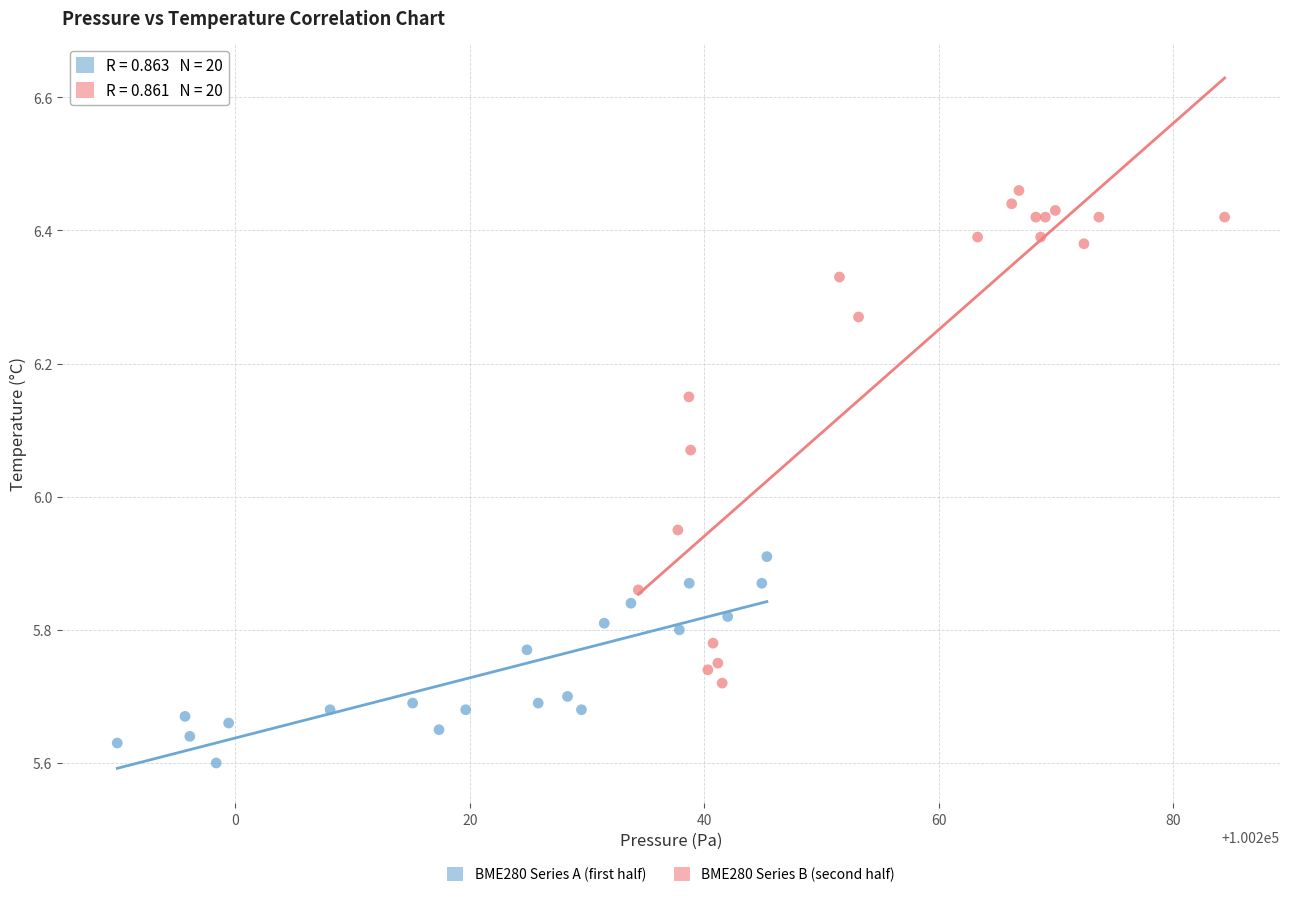

Which series reaches the minimum Y coordinate?

BME280 Series A (first half)